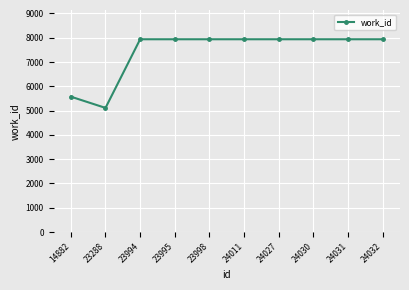

At which category does the data reach its first local valley?

23288